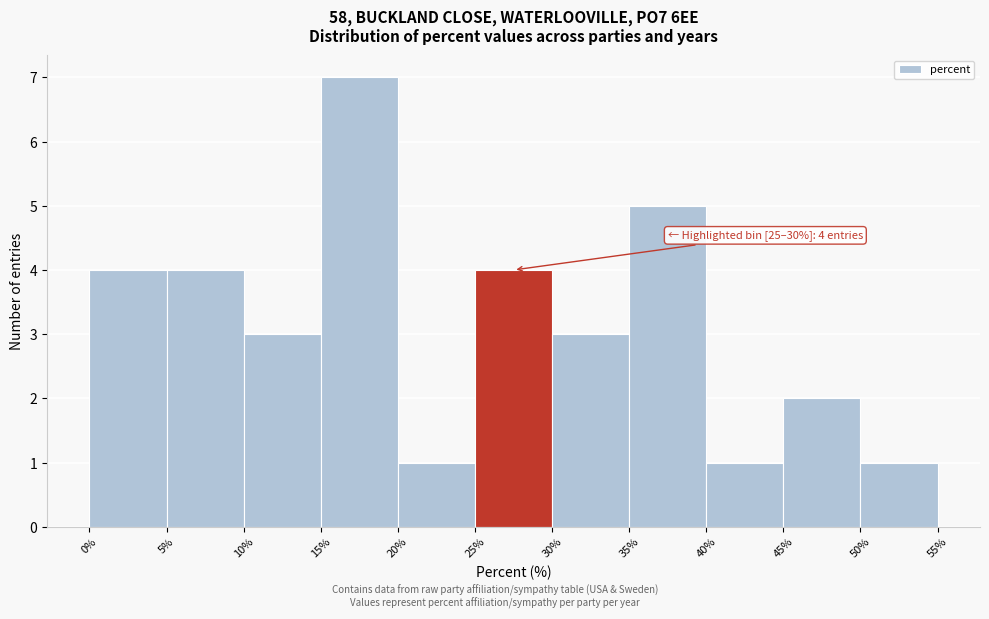

Over which range of the x-axis is the bar tallest?

15% to 20%